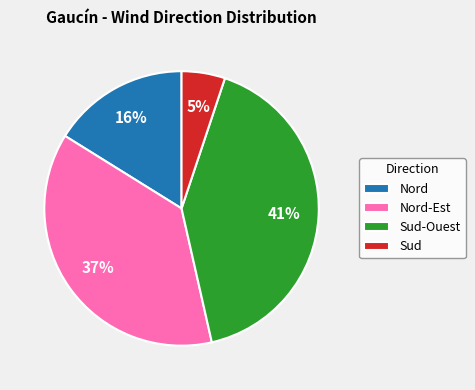

Do Nord-Est and Sud-Ouest together represent more than half of the pie?

Yes